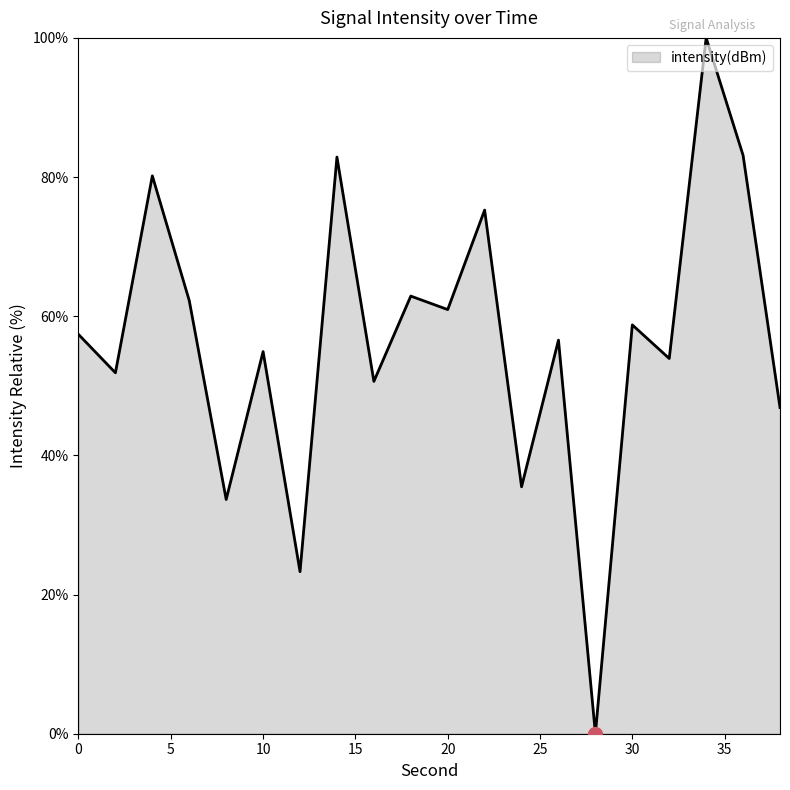

How many values are above zero?

19